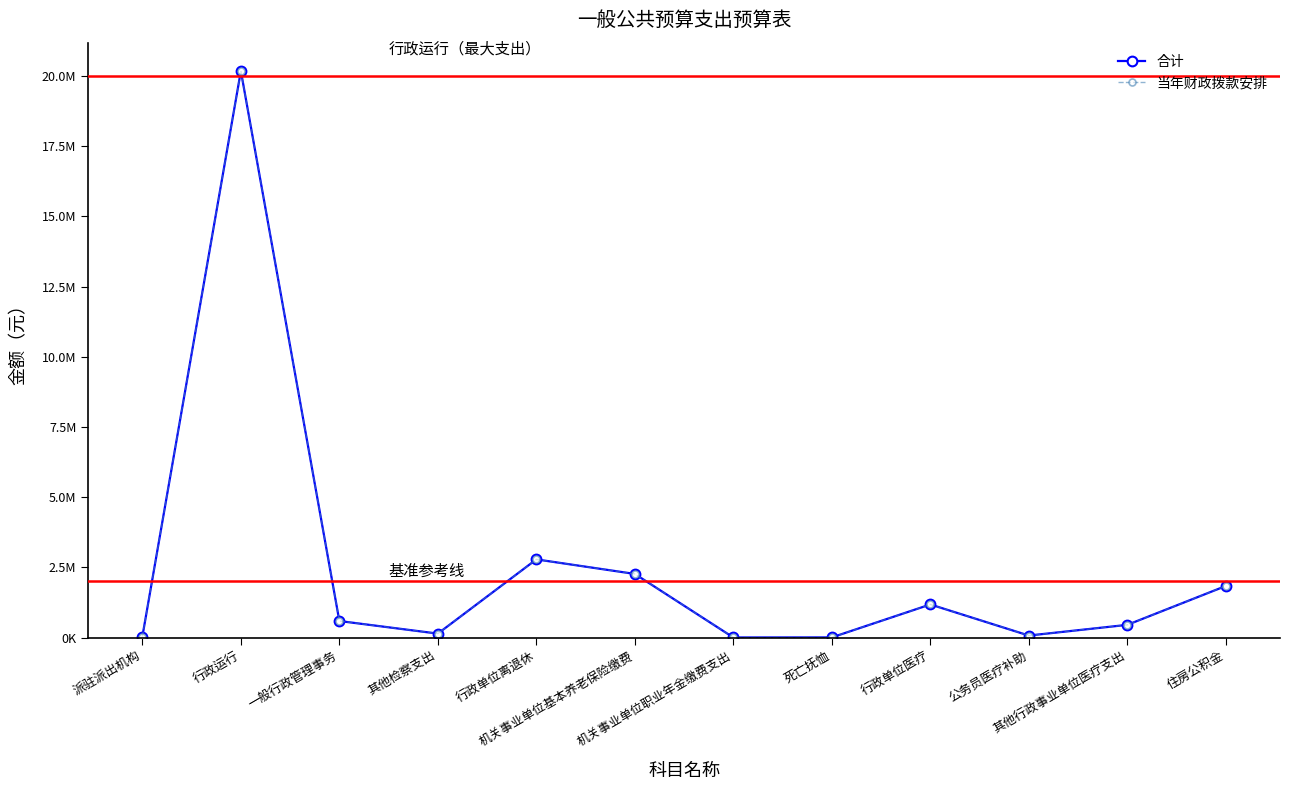

What value does the 当年财政拨款安排 series have at 行政运行?

20182230.6